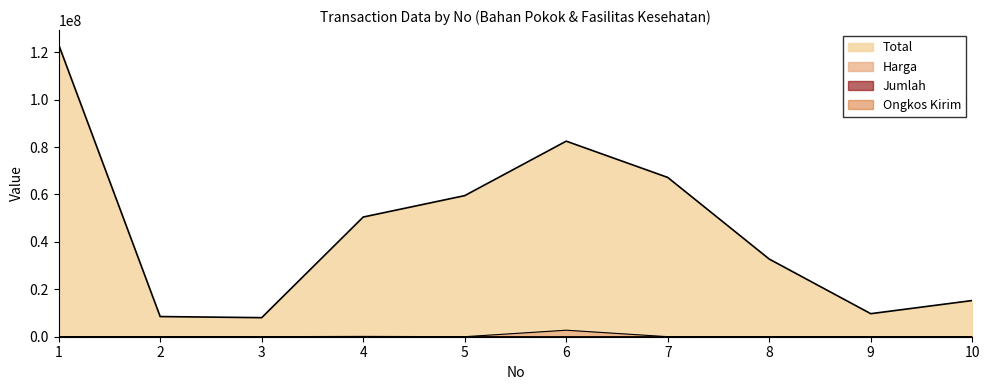

Does the chart have visible grid lines?

No